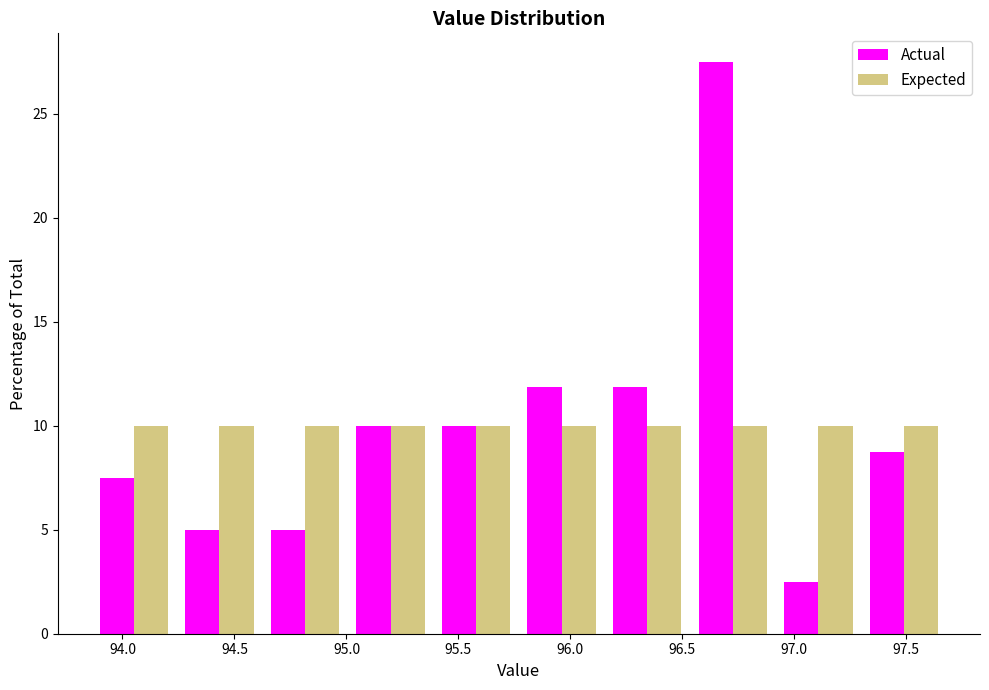

Reading left to right, transcribe this chart: for each range on the x-axis, give the height of each series' bar. Neither the bar edges nor the heights are printed on the chart, so give them approximately, as read against the axes.

93.85 to 94.25: Actual=7.5	Expected=10.0
94.25 to 94.60: Actual=5.0	Expected=10.0
94.60 to 95.00: Actual=5.0	Expected=10.0
95.00 to 95.40: Actual=10.0	Expected=10.0
95.40 to 95.75: Actual=10.0	Expected=10.0
95.75 to 96.15: Actual=12.0	Expected=10.0
96.15 to 96.55: Actual=12.0	Expected=10.0
96.55 to 96.90: Actual=27.5	Expected=10.0
96.90 to 97.30: Actual=2.5	Expected=10.0
97.30 to 97.70: Actual=9.0	Expected=10.0